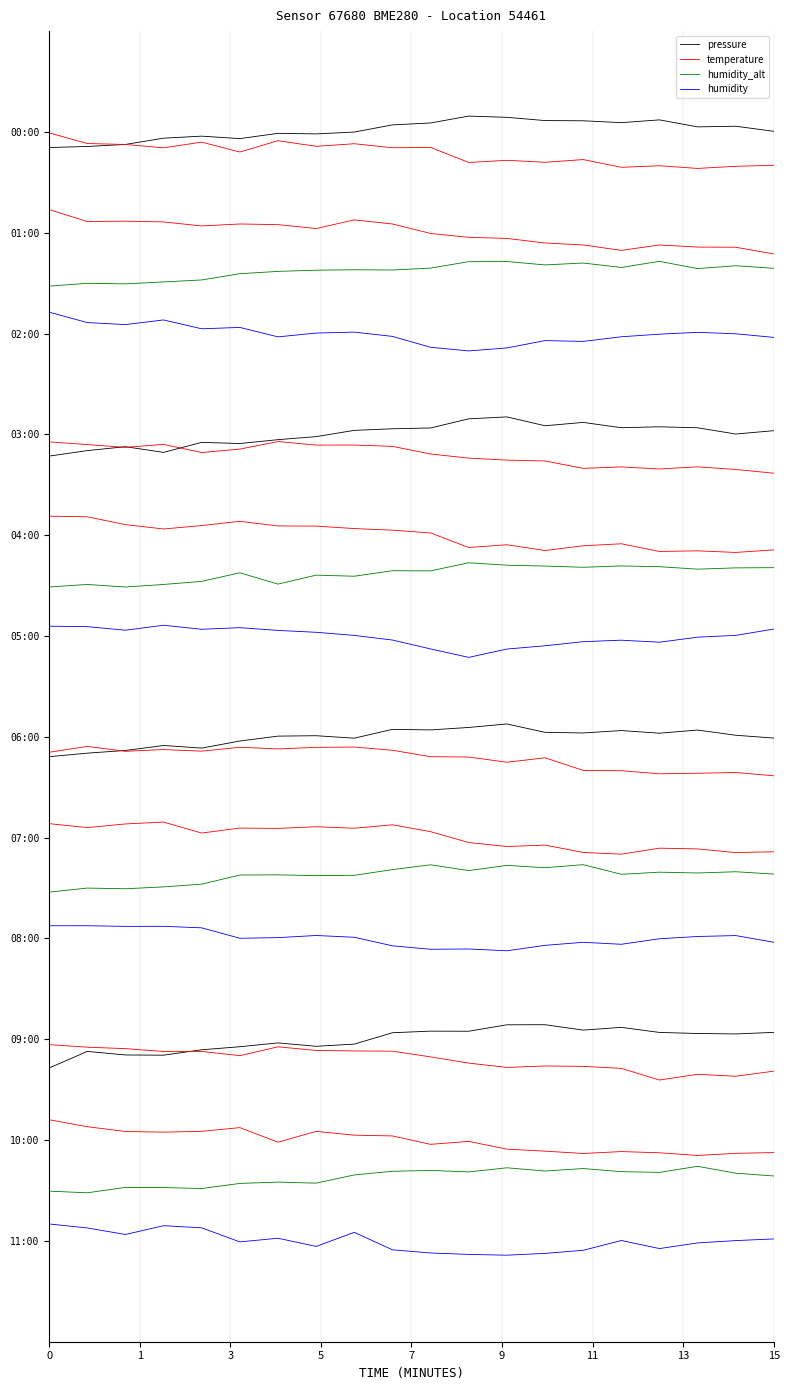

Is the value of temperature at 14 greater than the value of humidity_alt at 3?

Yes